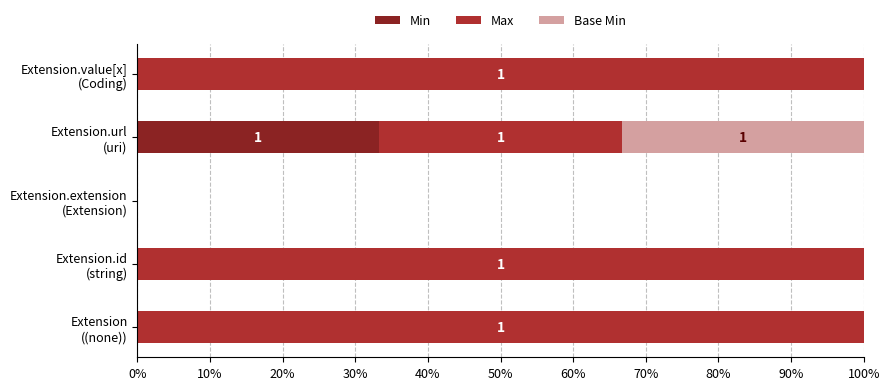

What is the highest value of the Min series?

33.3